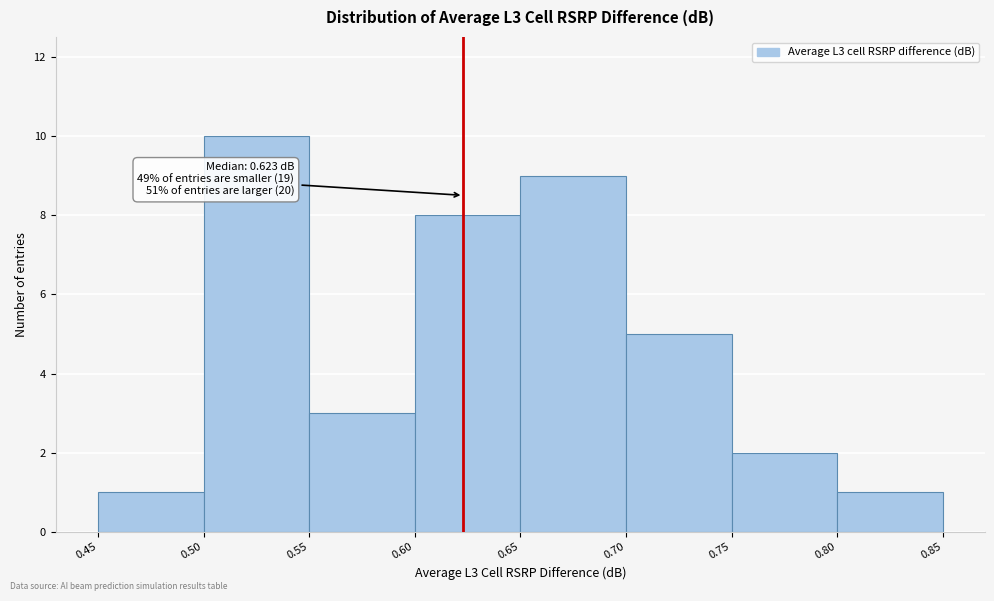

Which range on the x-axis has the tallest bar?

0.50 to 0.55